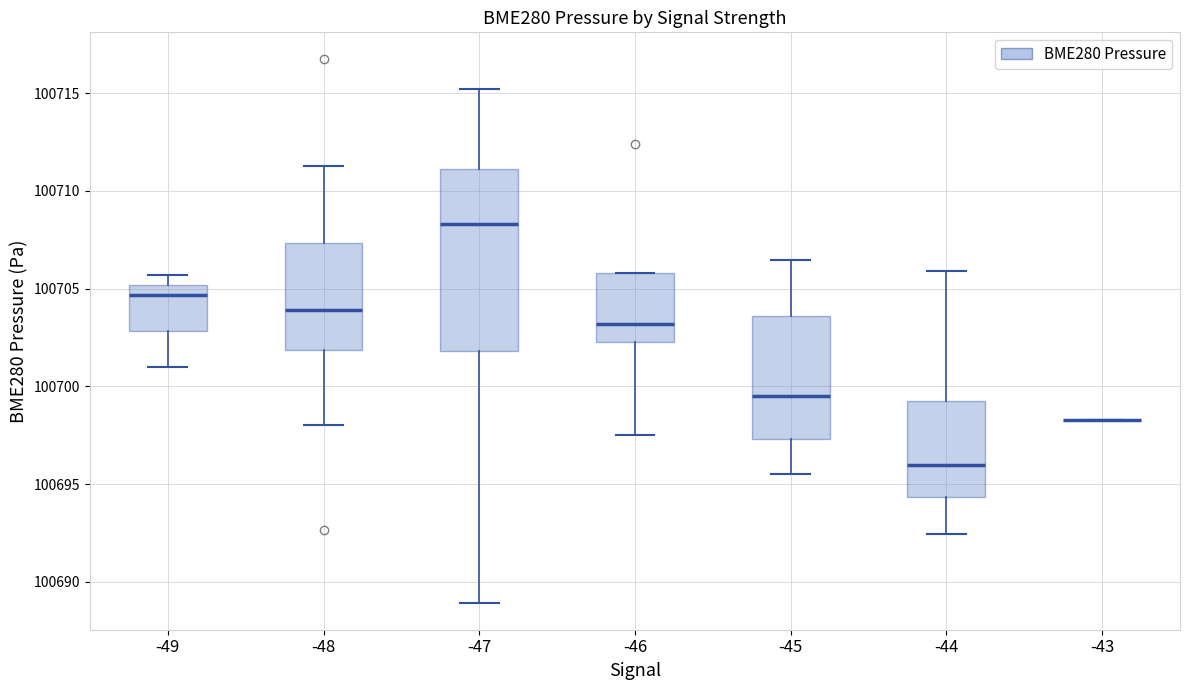

Reading left to right, read every box against the y-axis: the position of its median line, the range the box covers, and the ends of its whiskers. The values are not printed on the chart, so give them approximately, as read against the axis.

-49: median 100704.5, box 100703.0 to 100705.0, whiskers 100701.0 to 100705.5
-48: median 100704.0, box 100702.0 to 100707.5, whiskers 100698.0 to 100711.5
-47: median 100708.5, box 100702.0 to 100711.0, whiskers 100689.0 to 100715.0
-46: median 100703.0, box 100702.5 to 100706.0, whiskers 100697.5 to 100706.0
-45: median 100699.5, box 100697.5 to 100703.5, whiskers 100695.5 to 100706.5
-44: median 100696.0, box 100694.5 to 100699.5, whiskers 100692.5 to 100706.0
-43: box collapsed to a line at 100698.5, whiskers 100698.5 to 100698.5